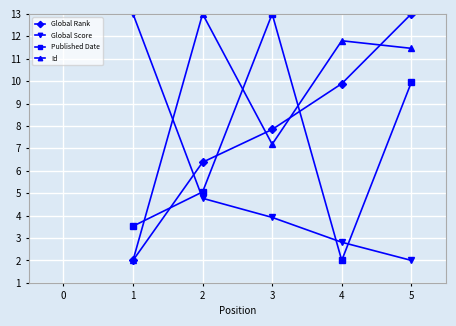

Reading left to right, extract all data points from this chart.

Global Rank: 2.0	6.4	7.8	9.9	13.0
Global Score: 13.0	4.8	3.9	2.8	2.0
Published Date: 3.5	5.1	13.0	2.0	9.9
Id: 2.0	13.0	7.2	11.8	11.5